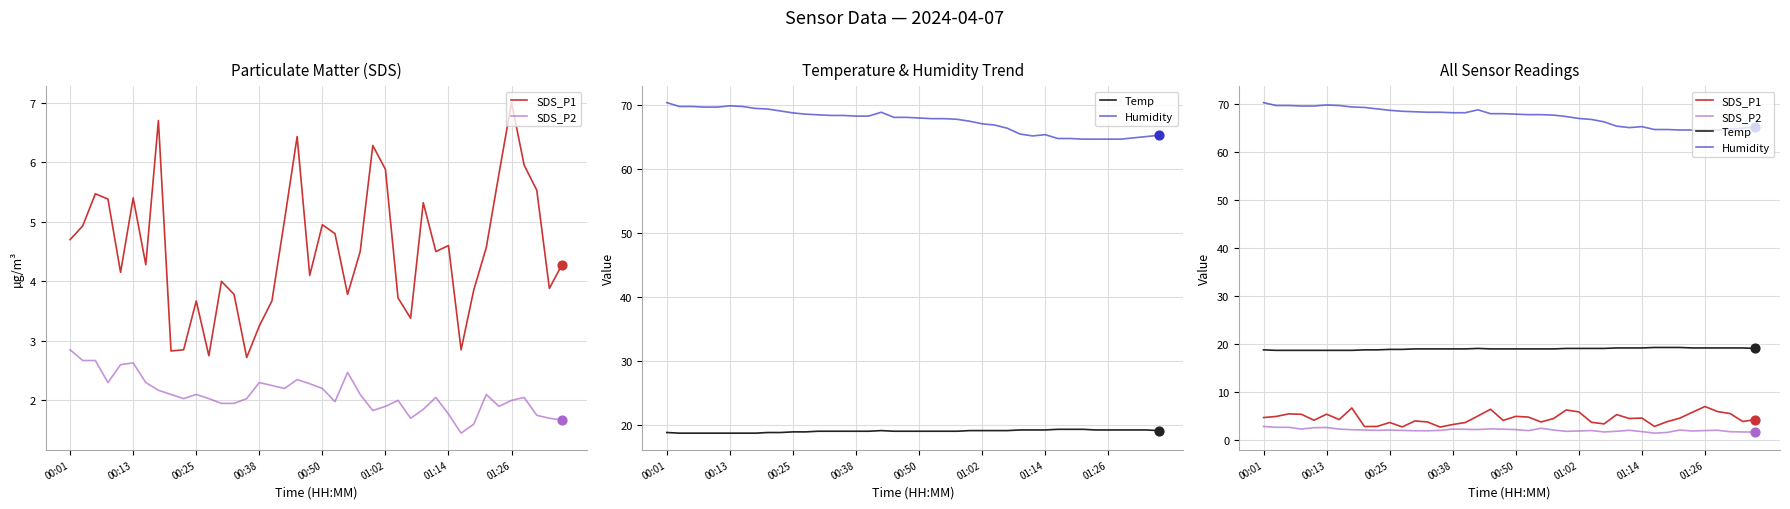

Which series contains the lowest Y value?

SDS_P2